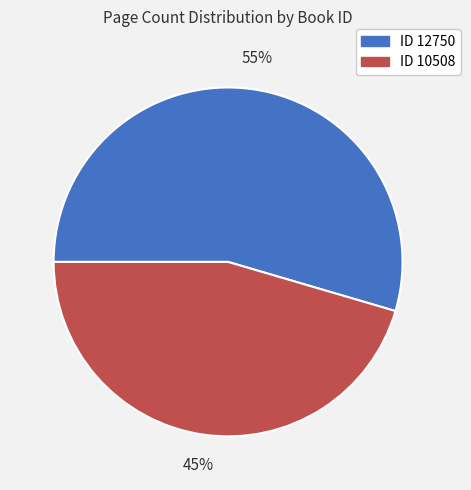

To the nearest percent, what is the average slice percentage?

50%